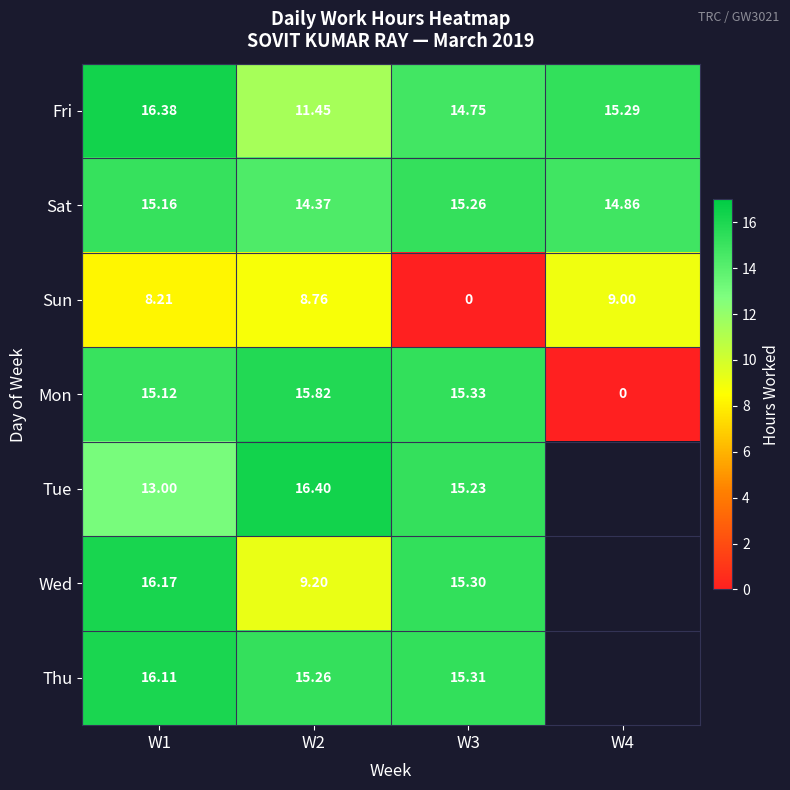

At how many categories does at least one series exceed 10?

4